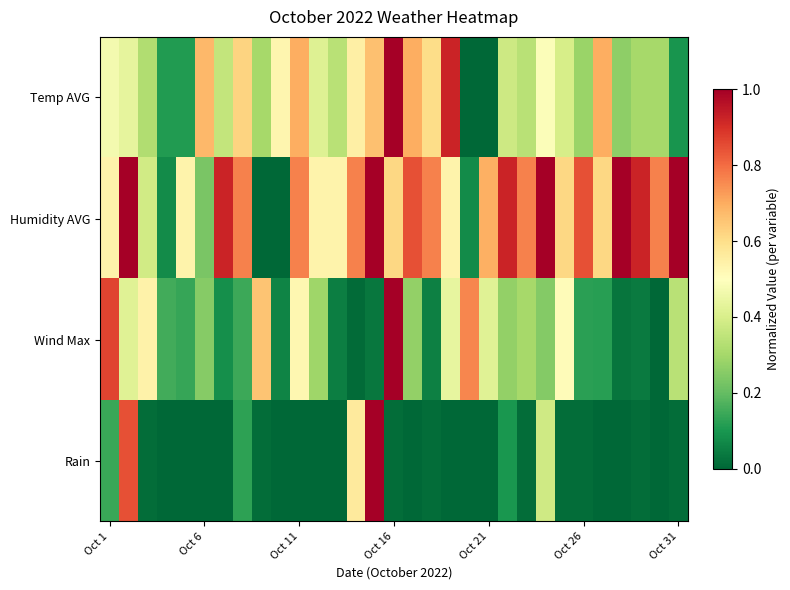

How many categories are shown in the chart?

31